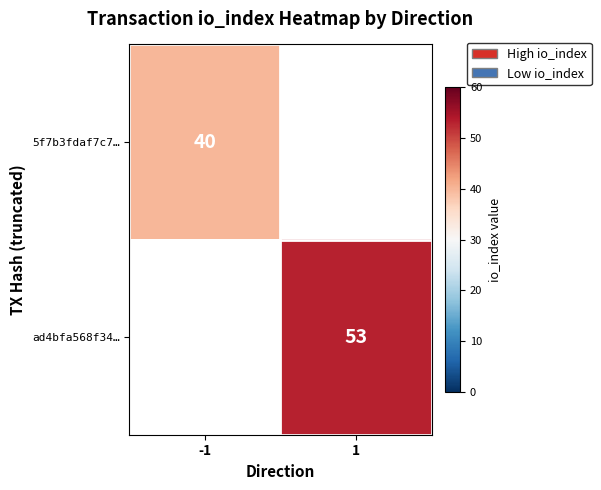

Is it true that ad4bfa568f34… equals 71 at 1?

False